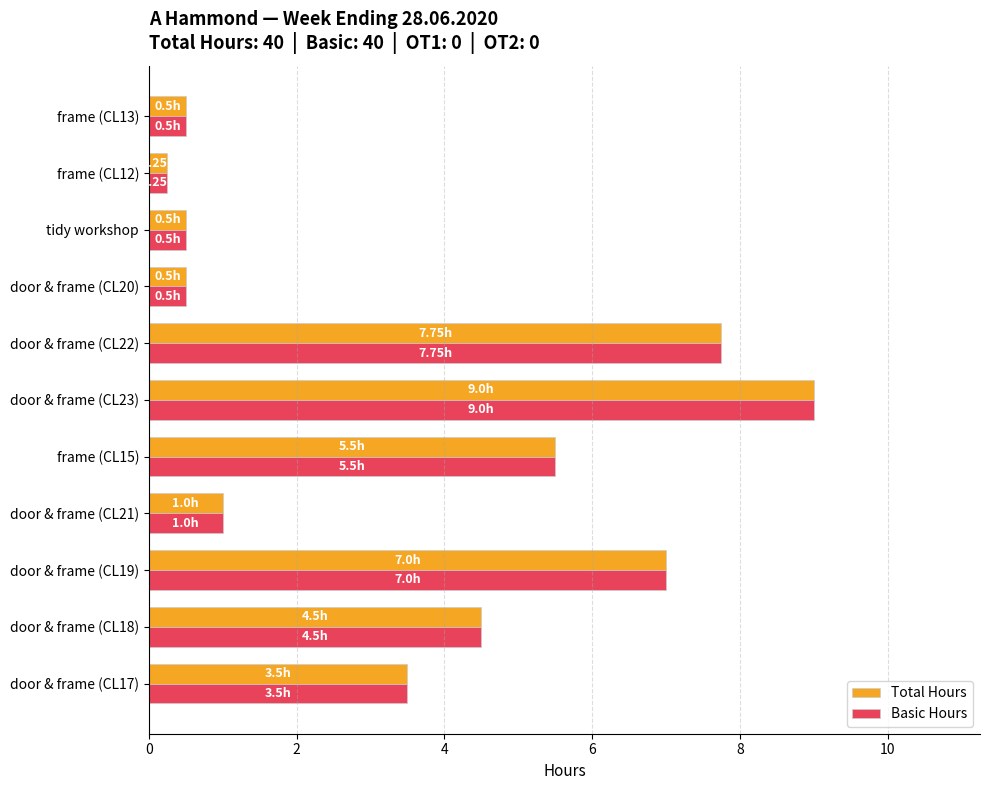

At which label does Basic Hours reach its minimum?

frame (CL12)